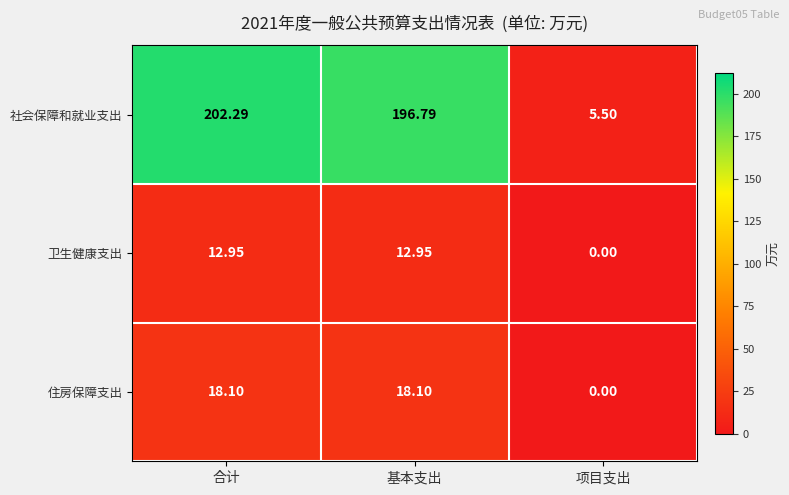

At which category is the sum across all series the highest?

合计